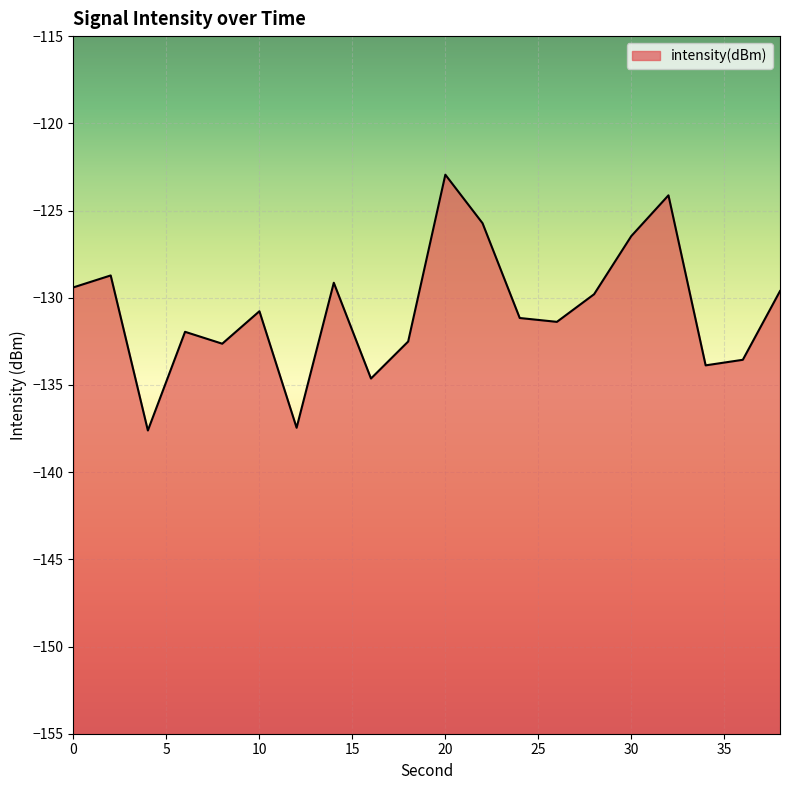

Reading left to right, what are all the values shown in this chart?

-129.4	-128.7	-137.6	-132.0	-132.6	-130.8	-137.5	-129.1	-134.6	-132.5	-122.9	-125.7	-131.2	-131.4	-129.8	-126.5	-124.1	-133.9	-133.6	-129.6